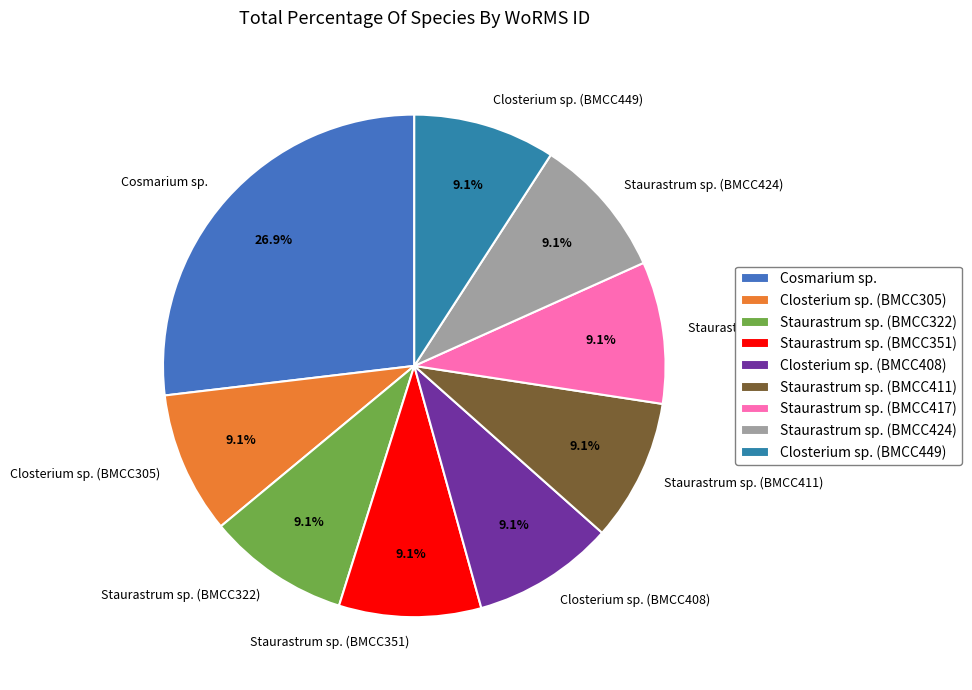

To the nearest percent, what percentage of the pie is Closterium sp. (BMCC305)?

9%